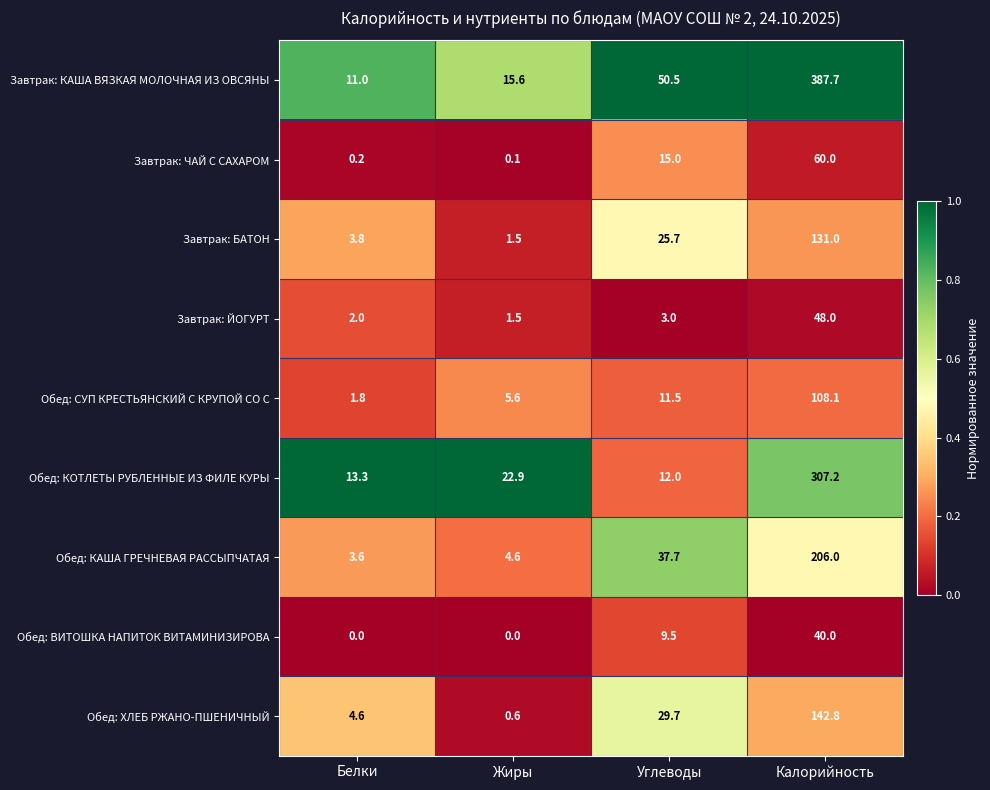

The Завтрак: БАТОН series shows 0.5 at Жиры. True or false?

False